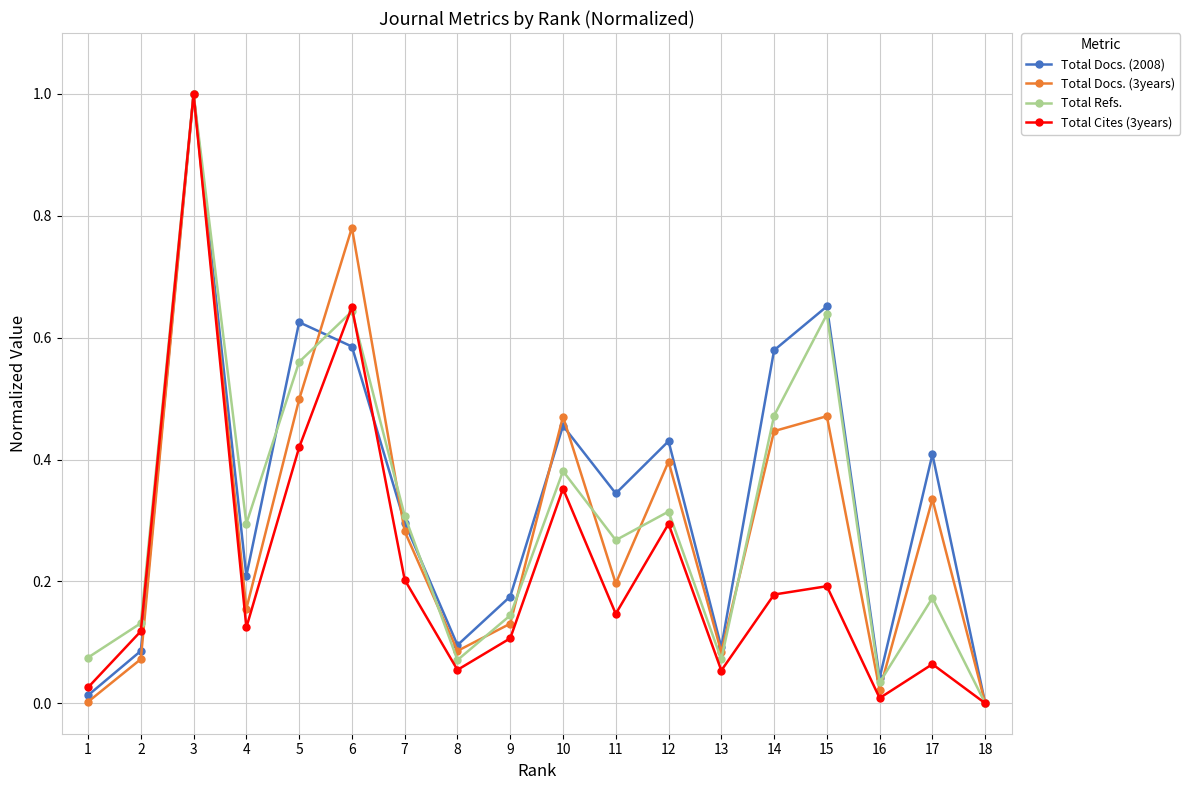

What is the sum of all Total Docs. (3years) values?

5.4